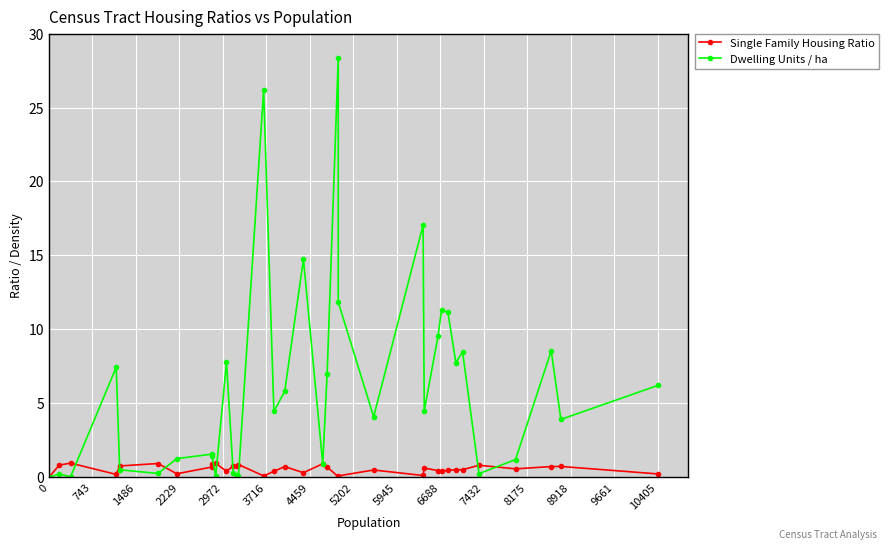

The Single Family Housing Ratio series shows 0.4 at 2972. True or false?

False